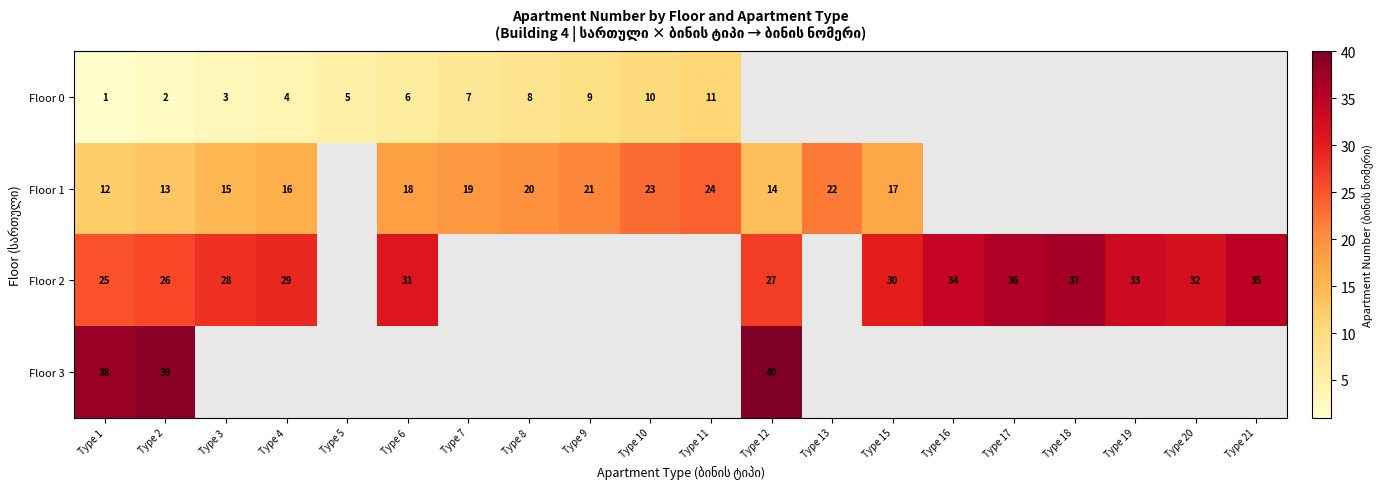

Which category has the lowest value across all series?

Type 1